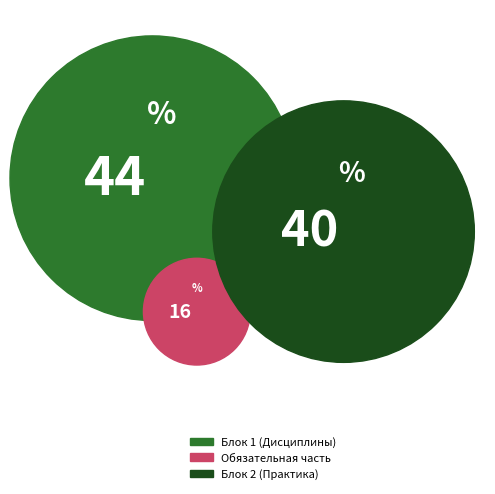

Count the number of slices in the pie.

3